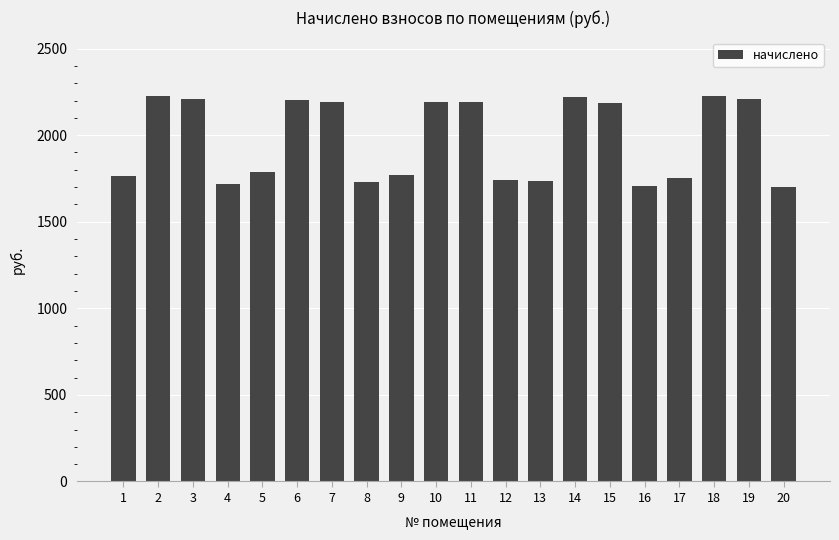

What is the maximum value shown in the chart?

2228.9